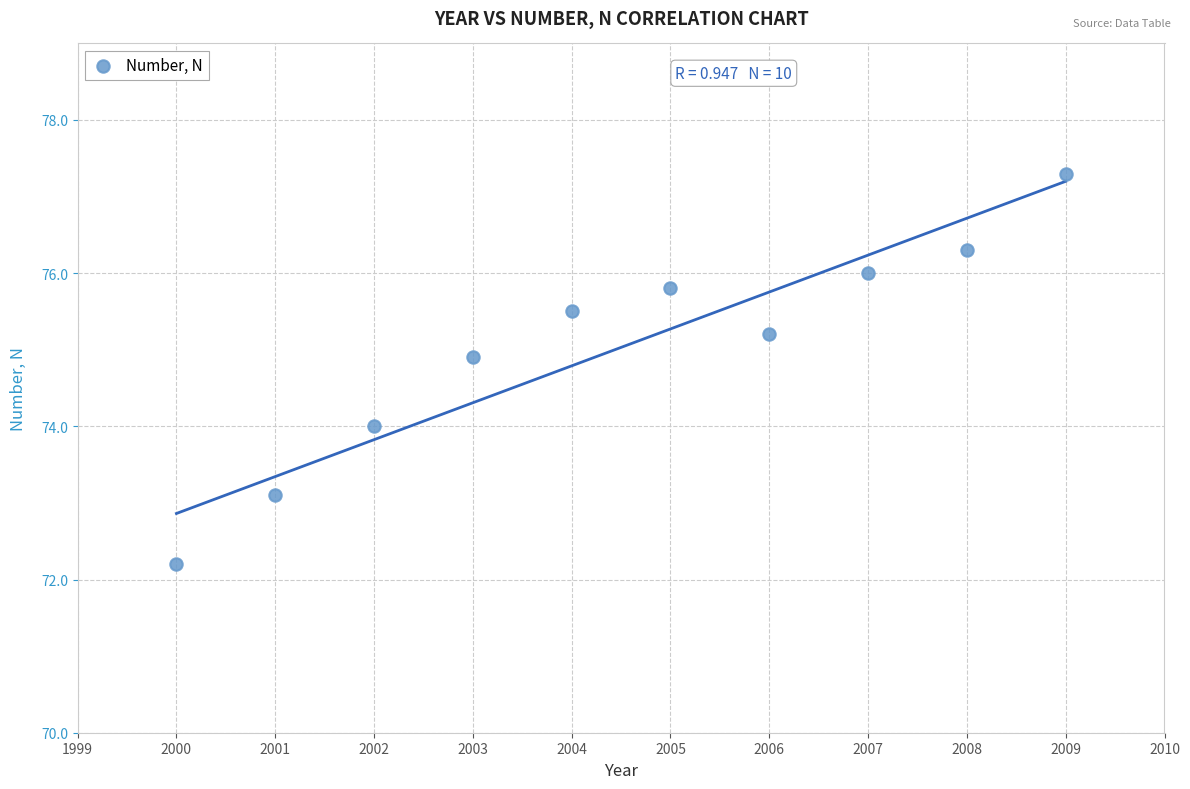

What is the average X value?

2004.5